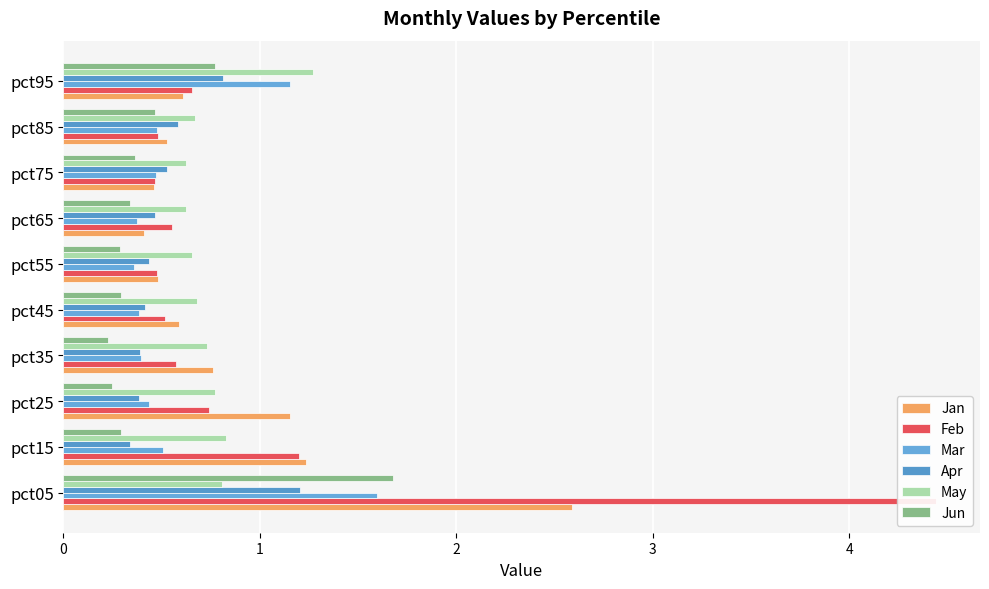

How many categories are shown in the chart?

10